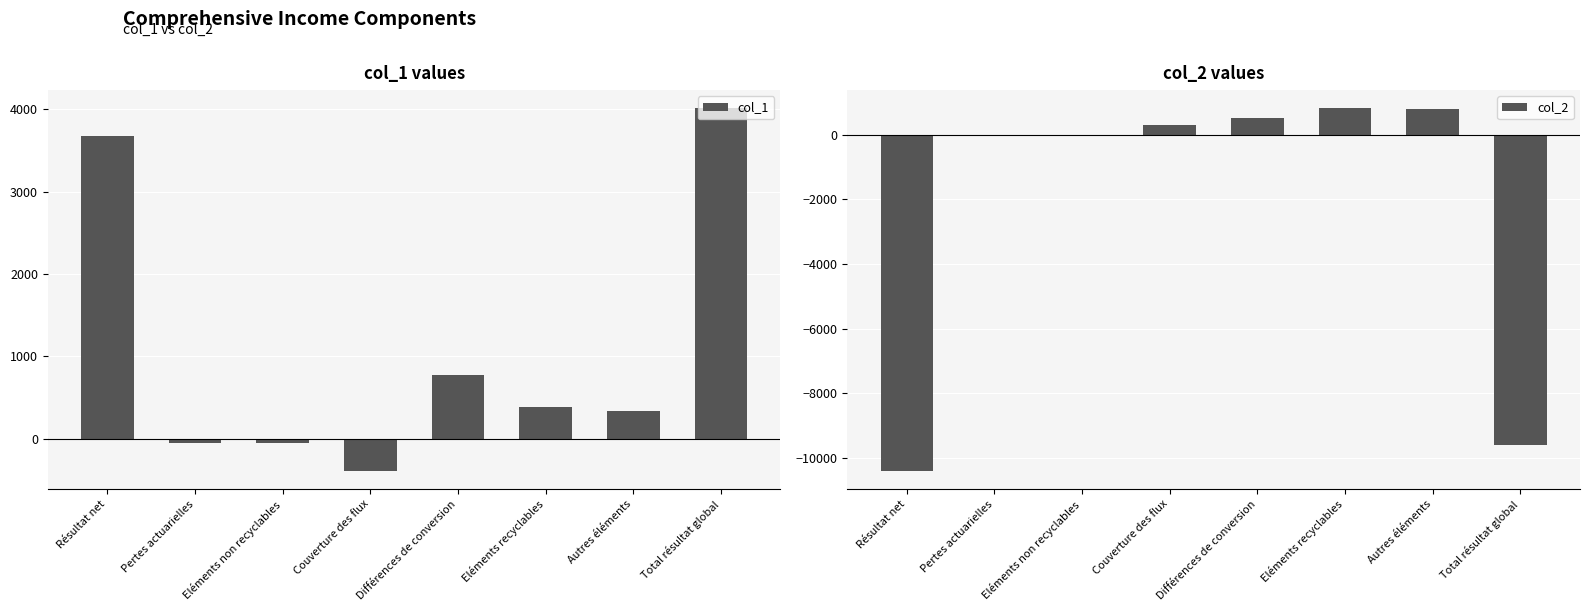

What are all the series names shown in the legend?

col_1, col_2